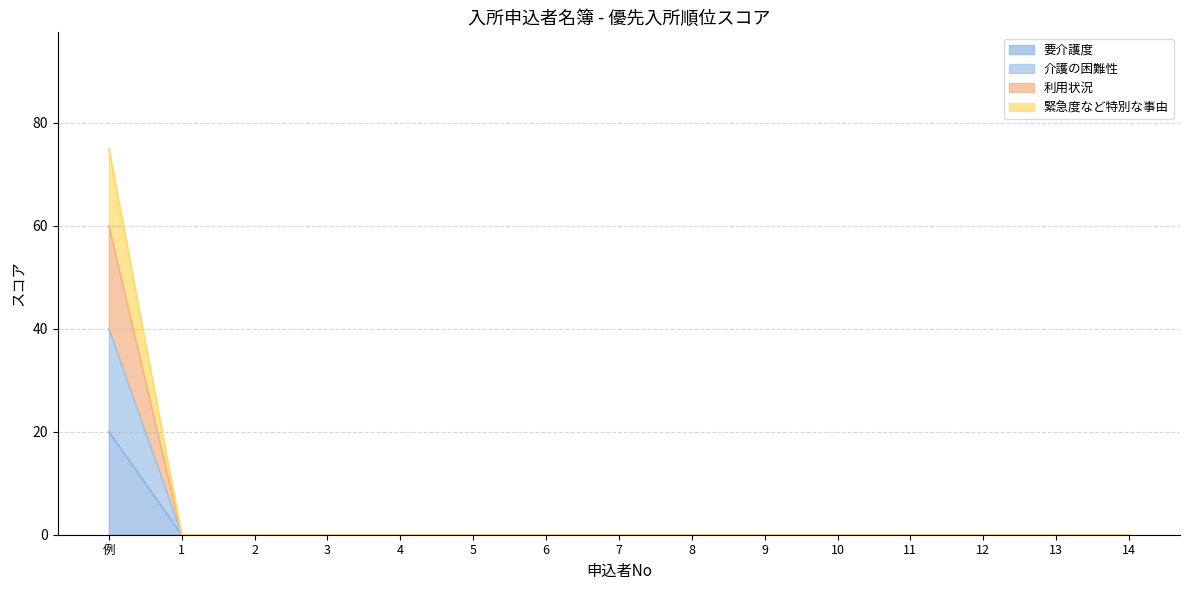

Is it true that 要介護度 equals 0 at 5?

True